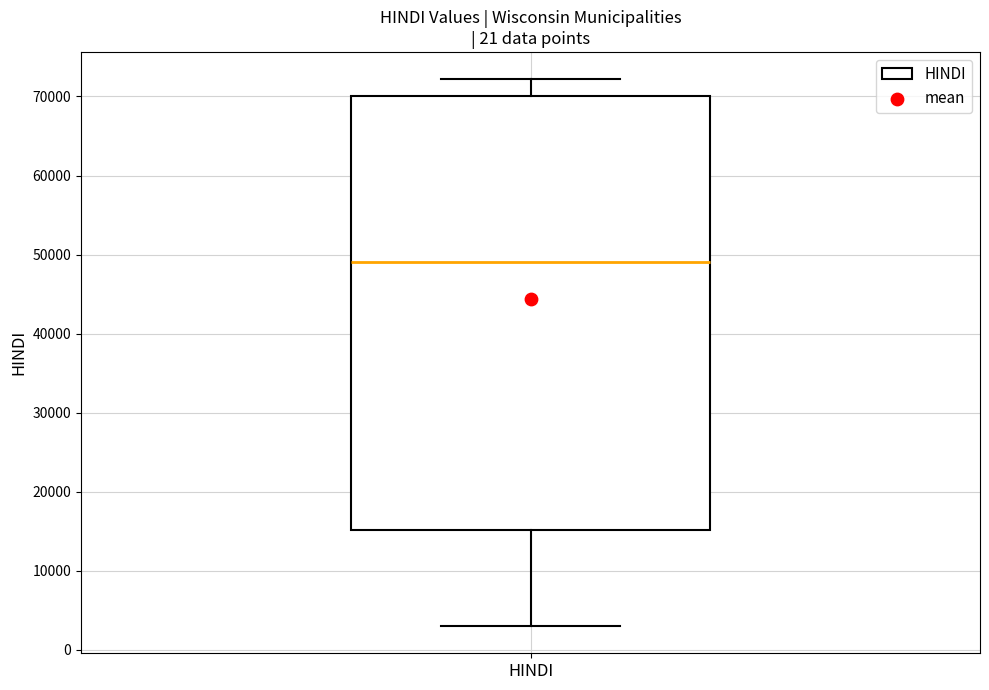

Read this box plot against the y-axis: the position of the median line, the range covered by the box, and the ends of both whiskers. The values are not printed on the chart, so give them approximately, as read against the axis.

median 49000, box 15000 to 70000, whiskers 3000 to 72000